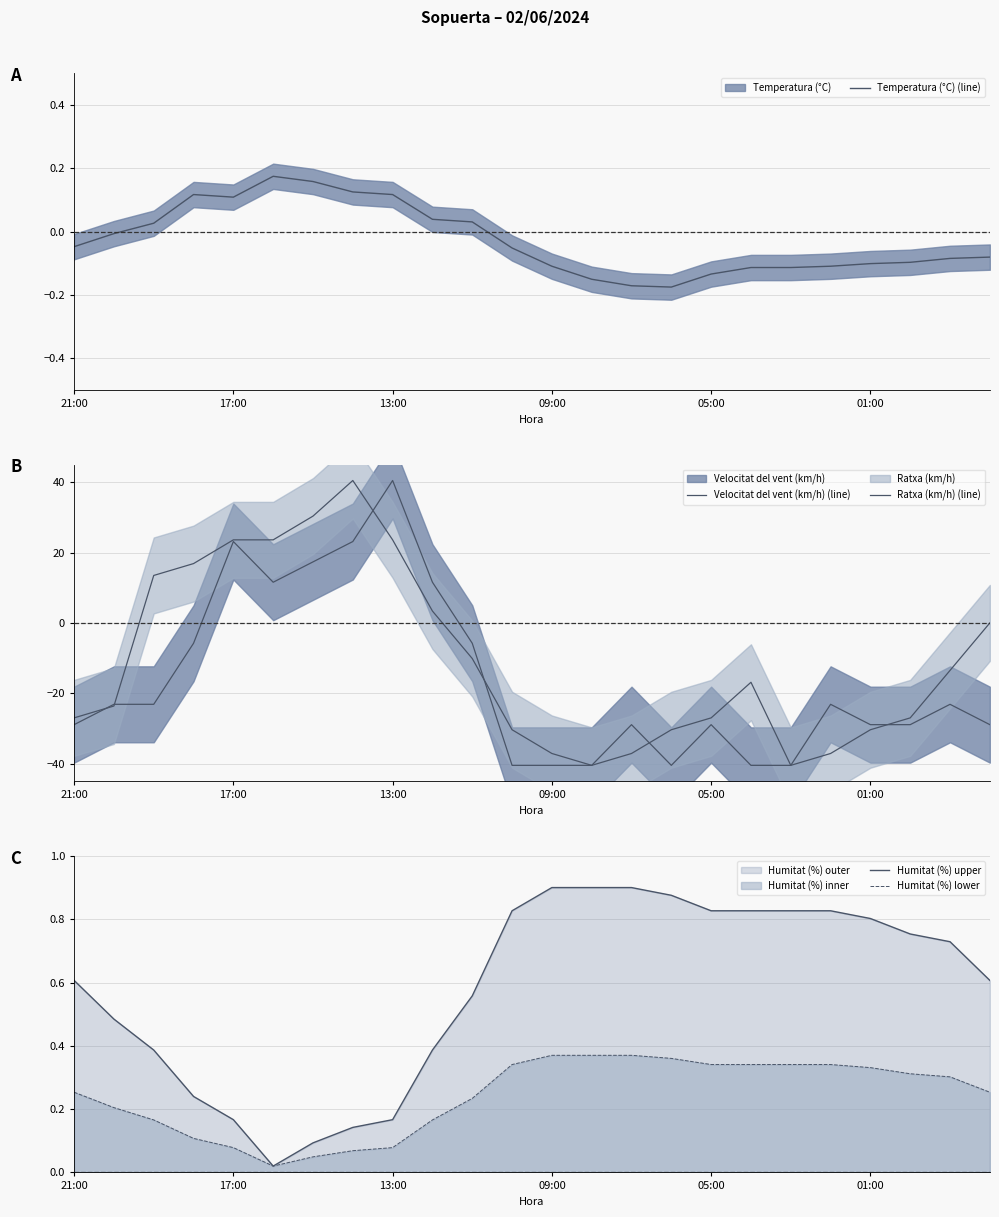

Is the value of Humitat (%) upper at 23 greater than the value of Ratxa (km/h) (line) at 14?

Yes